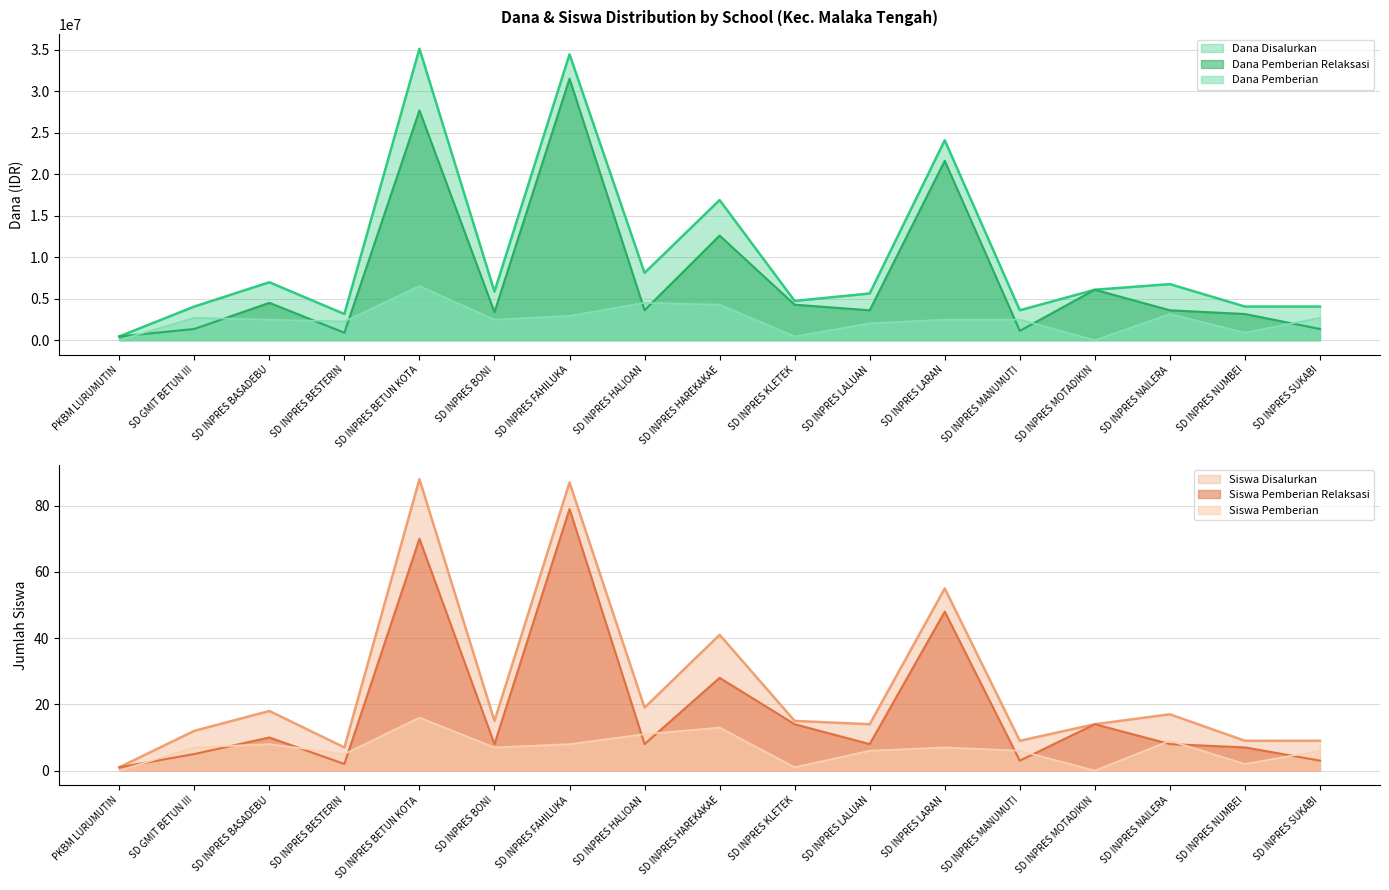

What are all the series names shown in the legend?

Dana Disalurkan, Siswa Disalurkan, Dana Pemberian Relaksasi, Siswa Pemberian Relaksasi, Dana Pemberian, Siswa Pemberian